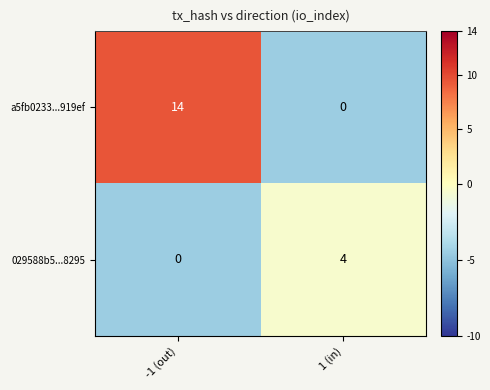

Rank the categories by a5fb0233...919ef value from lowest to highest.

1 (in), -1 (out)